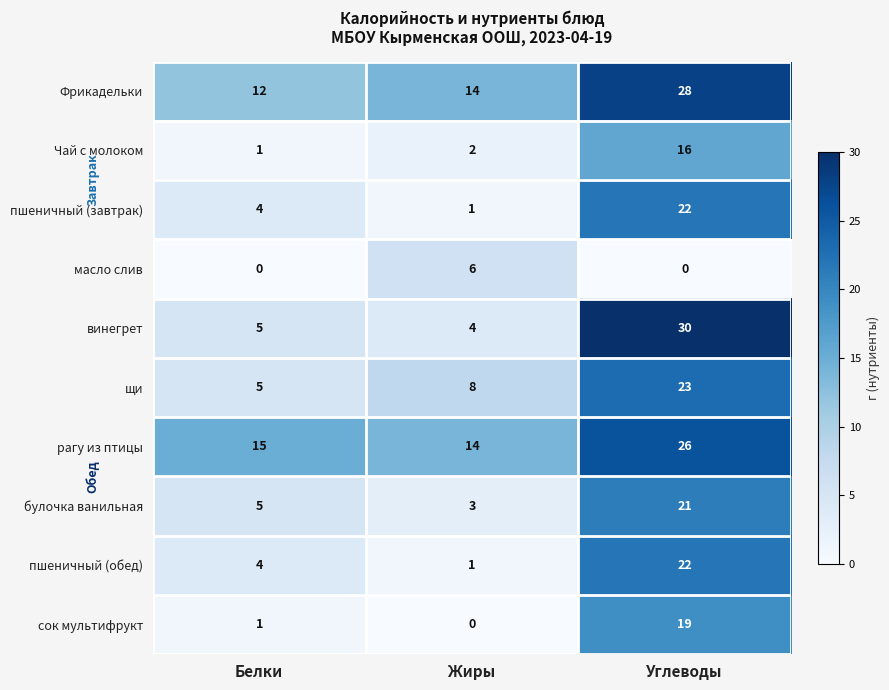

The value of Чай с молоком at Углеводы is 4. True or false?

False